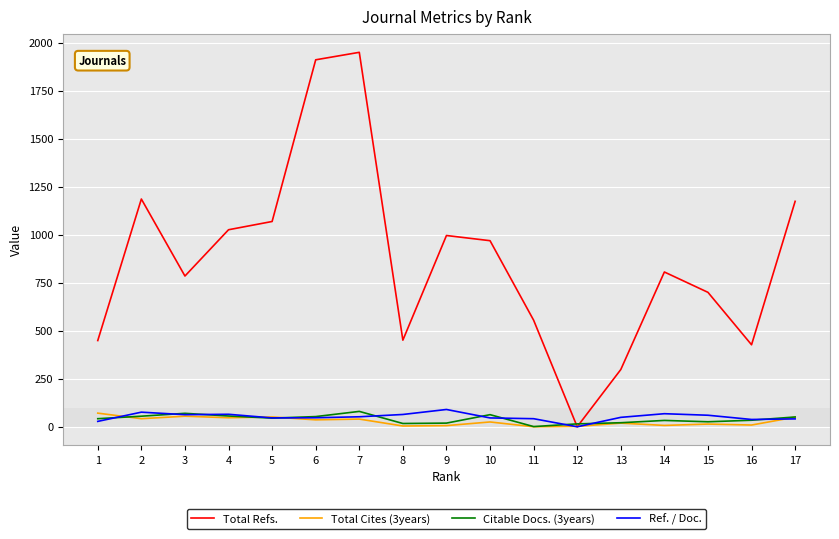

Which series changed the most between 3 and 13?

Total Refs.